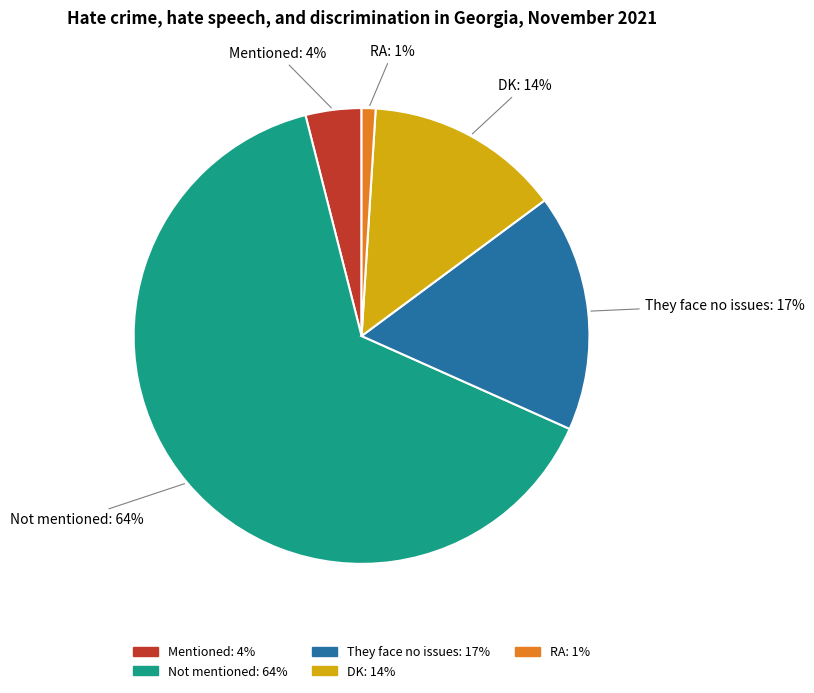

What is the largest slice in the pie chart?

Not mentioned